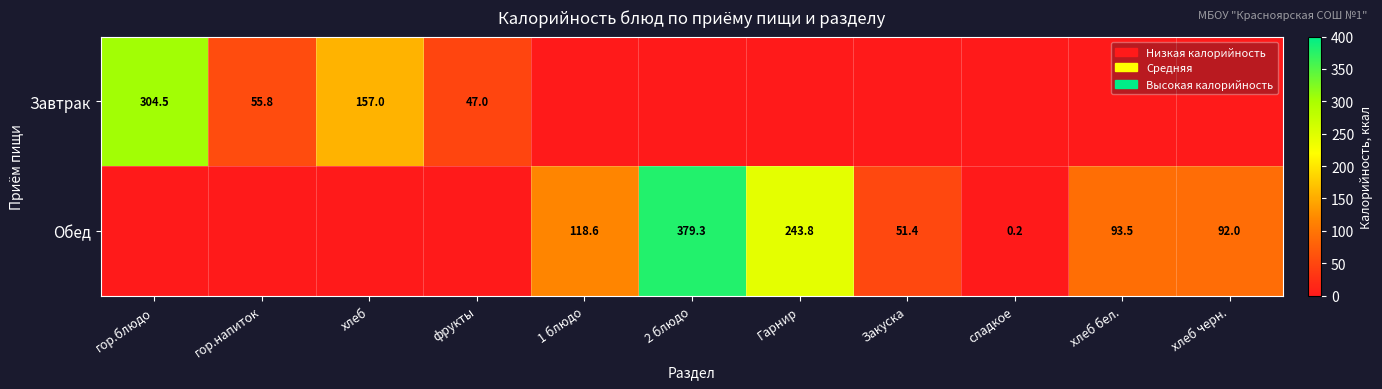

Is it true that Обед equals 28.5 at хлеб бел.?

False